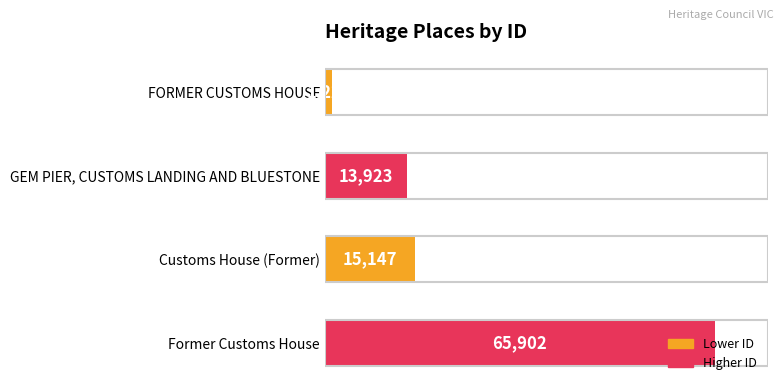

Which has a higher value, FORMER CUSTOMS HOUSE or GEM PIER, CUSTOMS LANDING AND BLUESTONE?

GEM PIER, CUSTOMS LANDING AND BLUESTONE